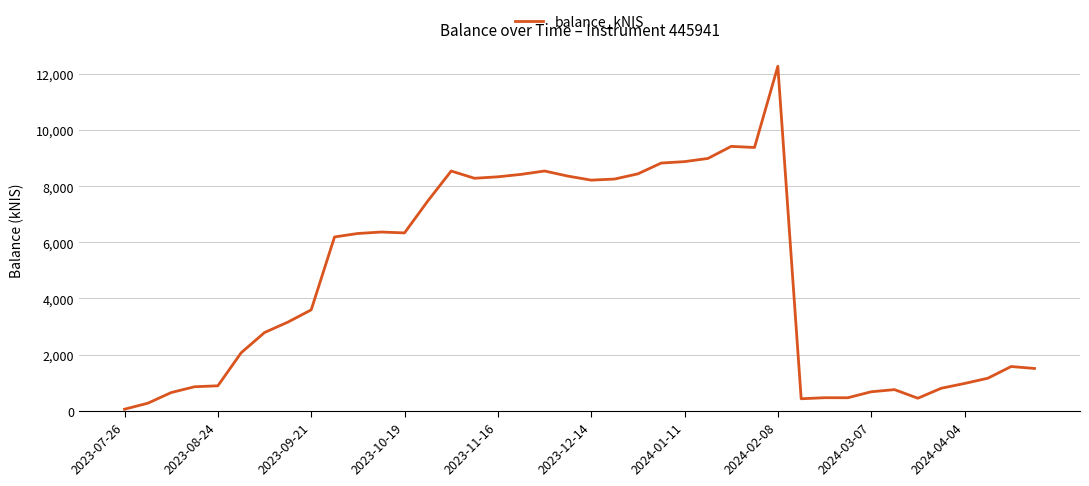

True or false: there are more than 0 points higher than both neighbors.

True